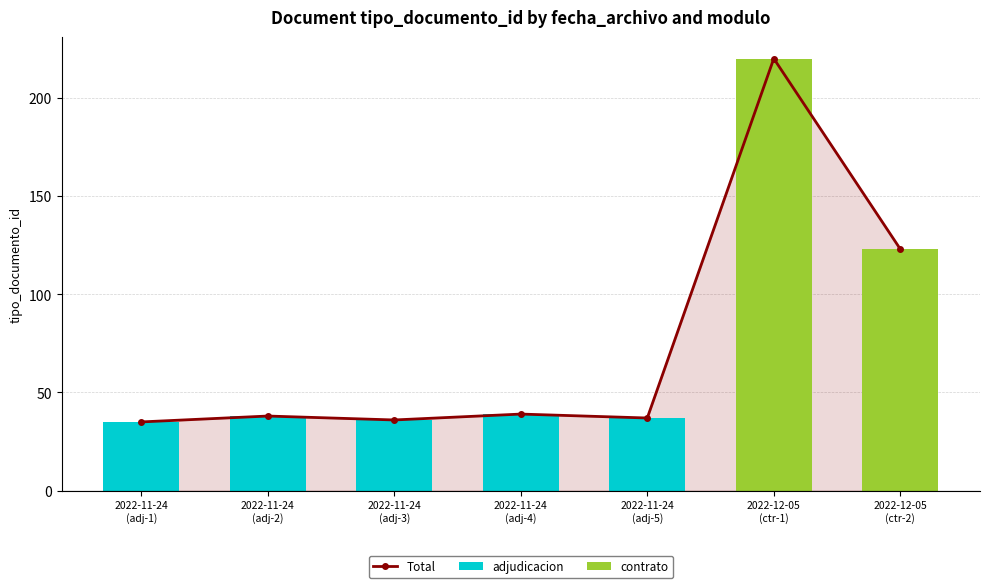

How many groups of bars are there?

7